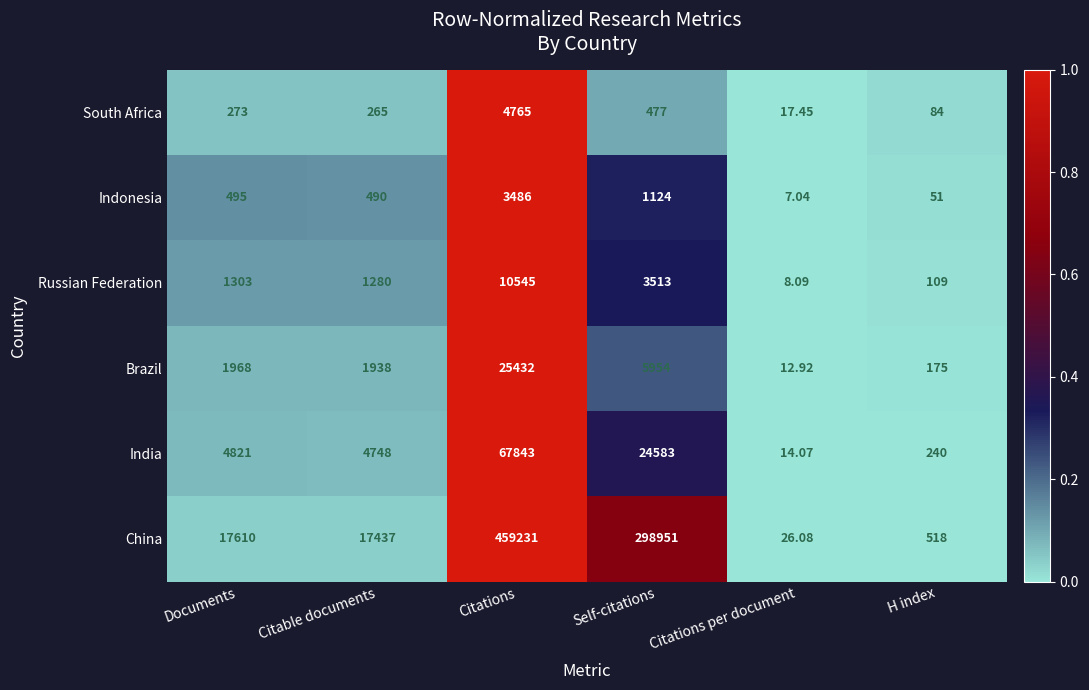

How many series are shown in this chart?

6